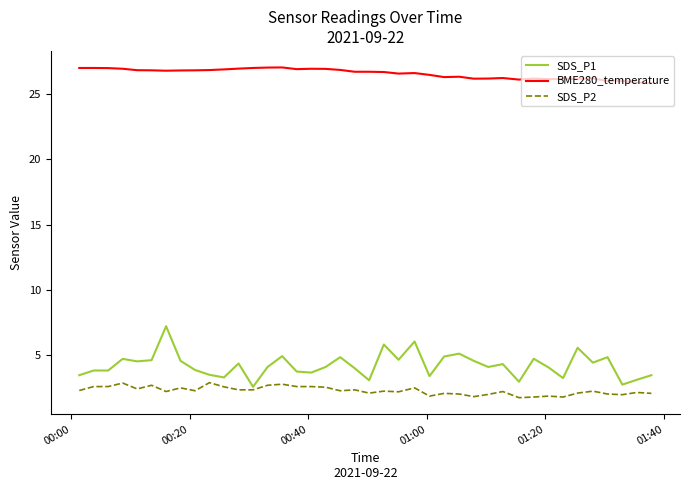

Which series has the largest total across all categories?

BME280_temperature